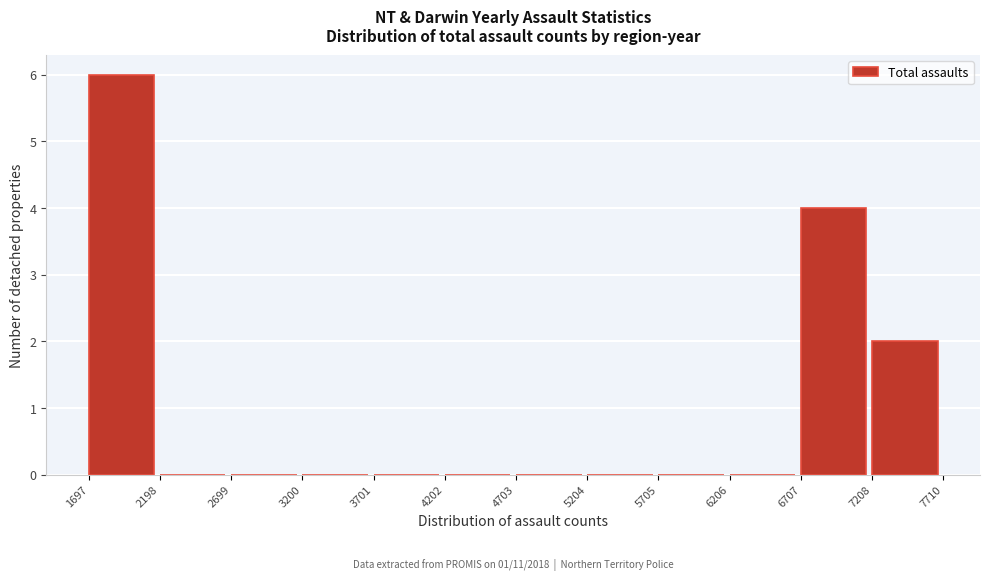

Which range on the x-axis has the tallest bar?

1697 to 2198